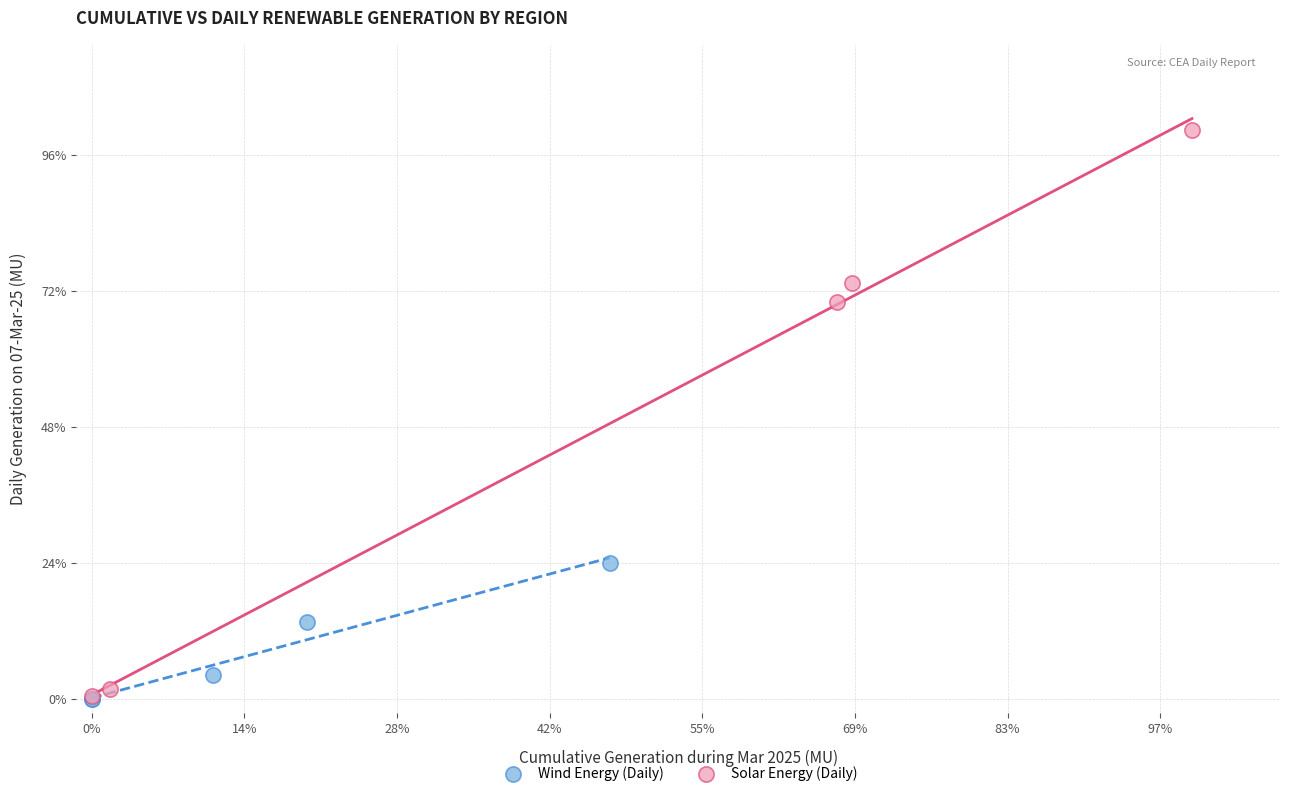

What are all the series names shown in the legend?

Wind Energy (Daily), Solar Energy (Daily)